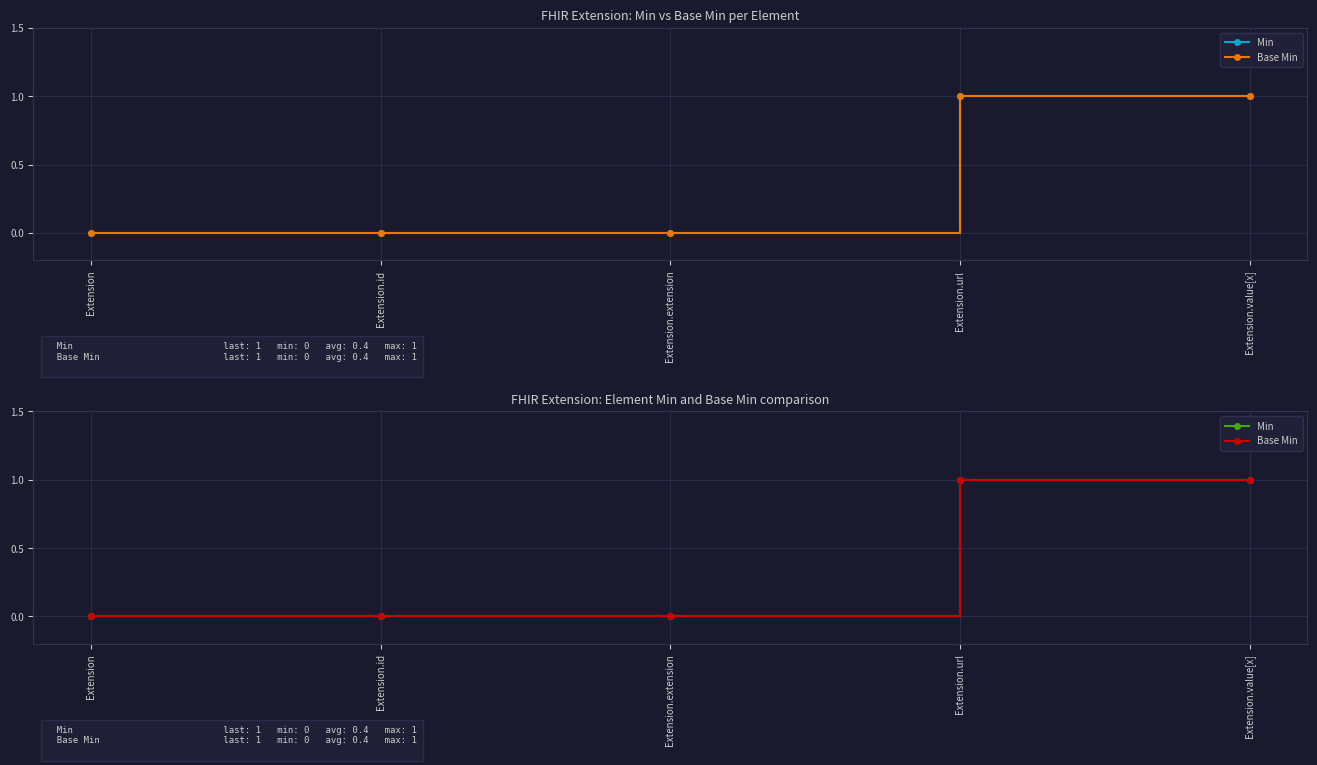

Rank the series at Extension.url from highest to lowest value.

Min, Base Min